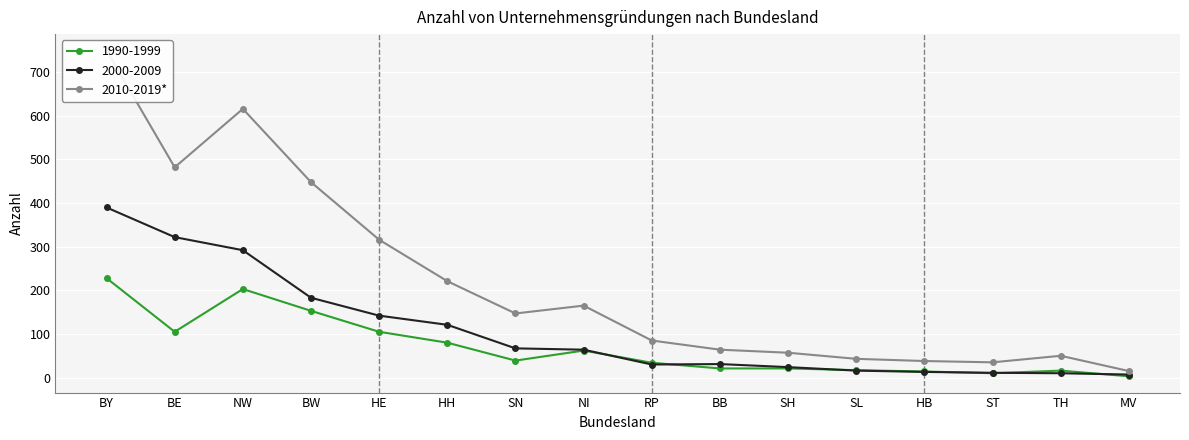

Approximately how many times larger is the value at HB compared to SL?

0.9